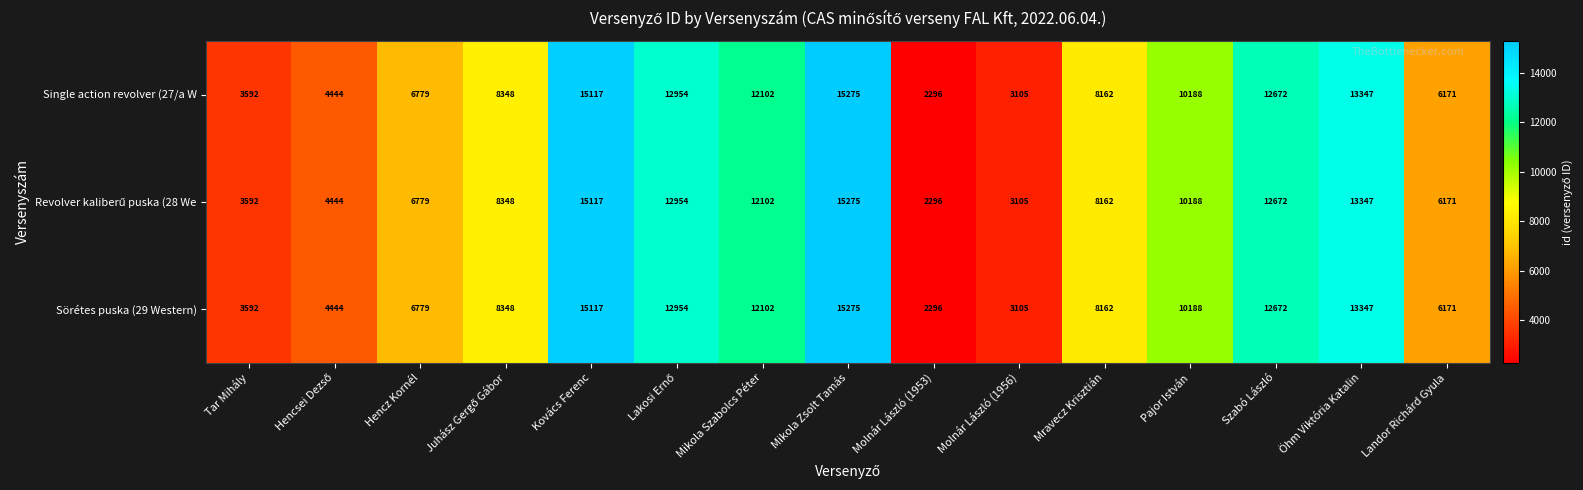

Which label corresponds to the smallest value in the chart?

Molnár László (1953)